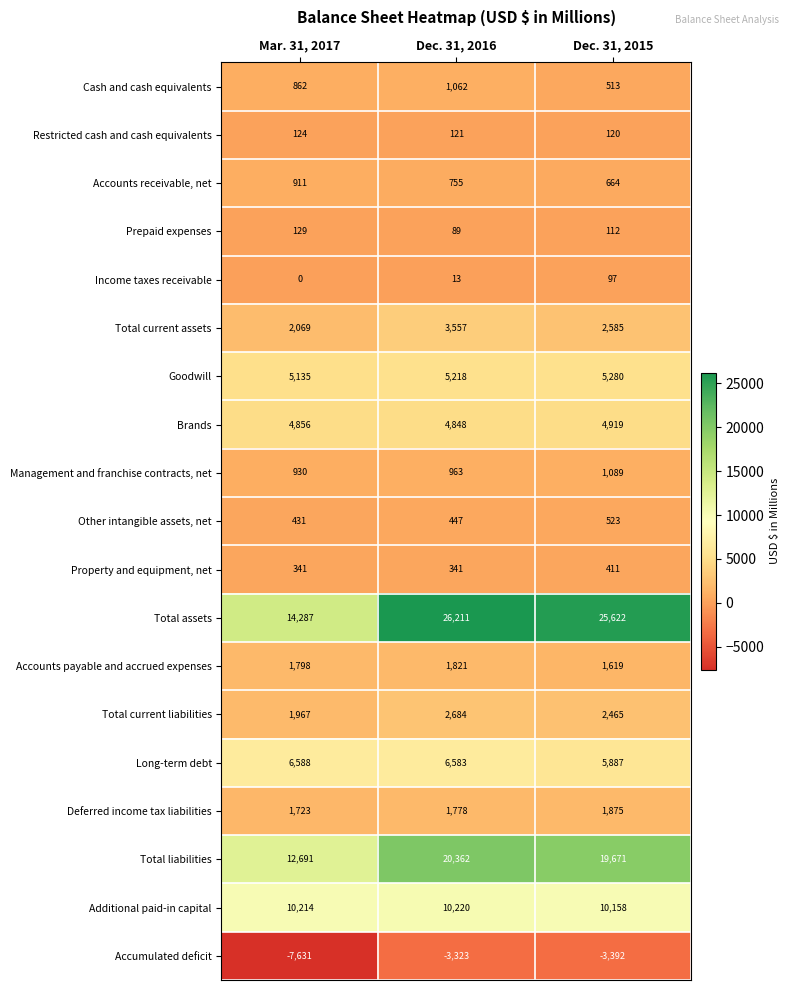

What is the difference between the maximum and minimum values in the Long-term debt series?

701